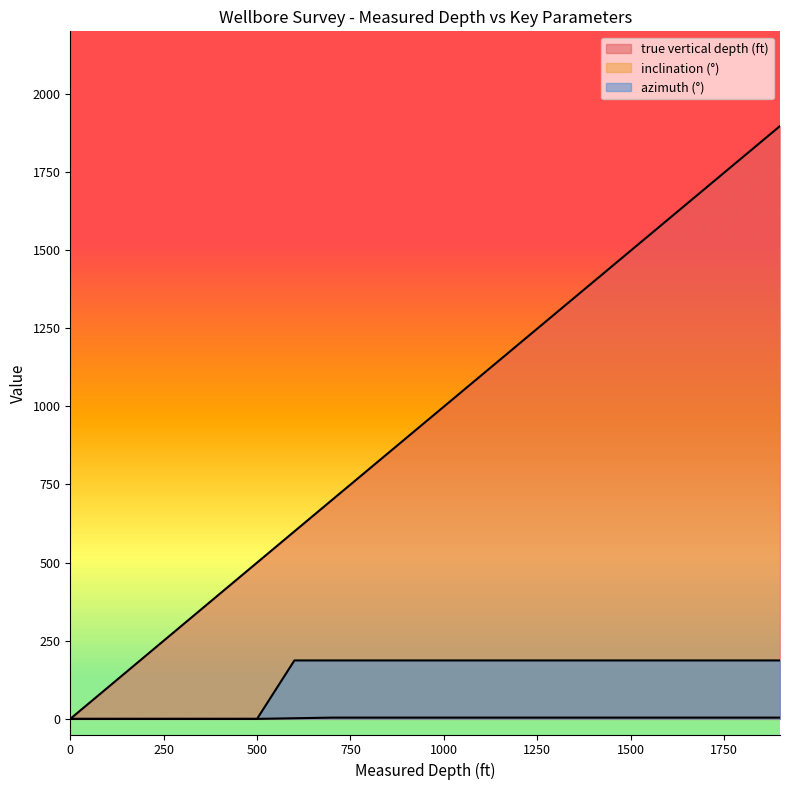

At which label does azimuth (°) reach its peak?

600